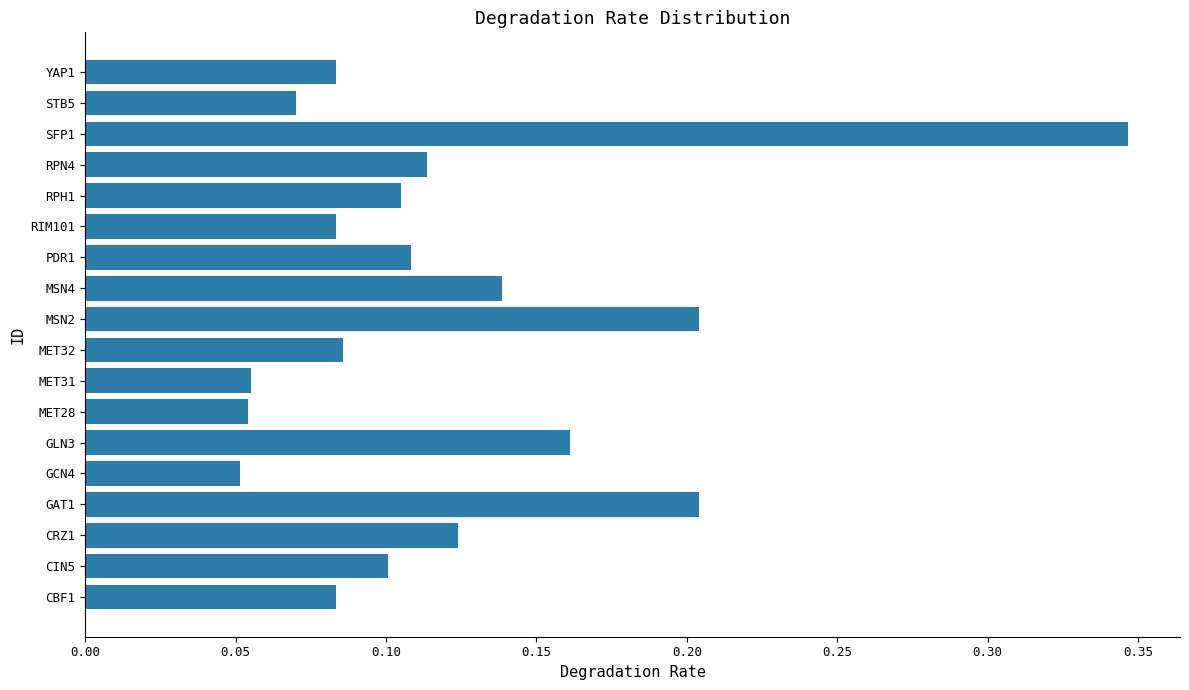

Count the values in the range 0 to 1.

18